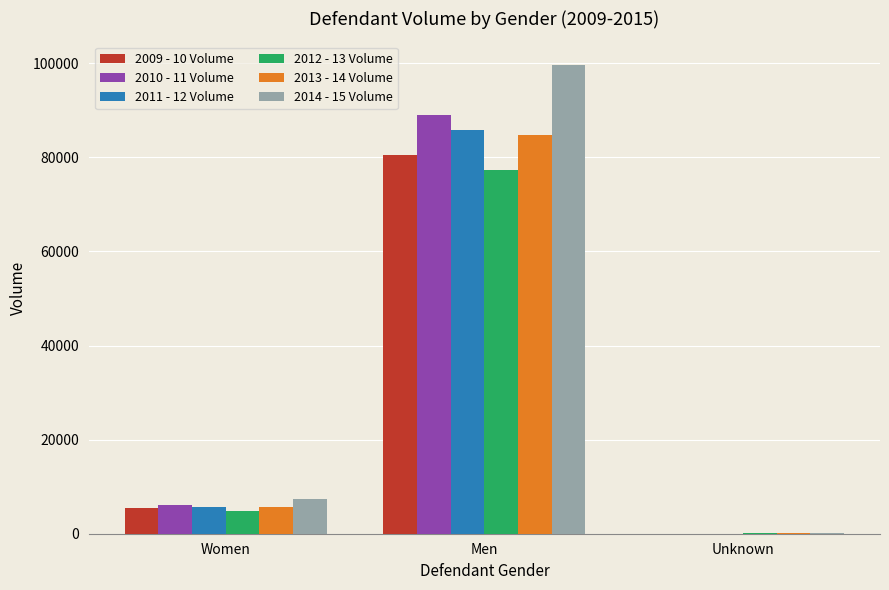

Reading left to right, list all the values displayed in this chart.

2009 - 10 Volume: Women=5476	Men=80413	Unknown=15
2010 - 11 Volume: Women=6161	Men=89071	Unknown=25
2011 - 12 Volume: Women=5668	Men=85788	Unknown=10
2012 - 13 Volume: Women=4883	Men=77230	Unknown=52
2013 - 14 Volume: Women=5616	Men=84850	Unknown=50
2014 - 15 Volume: Women=7329	Men=99680	Unknown=95